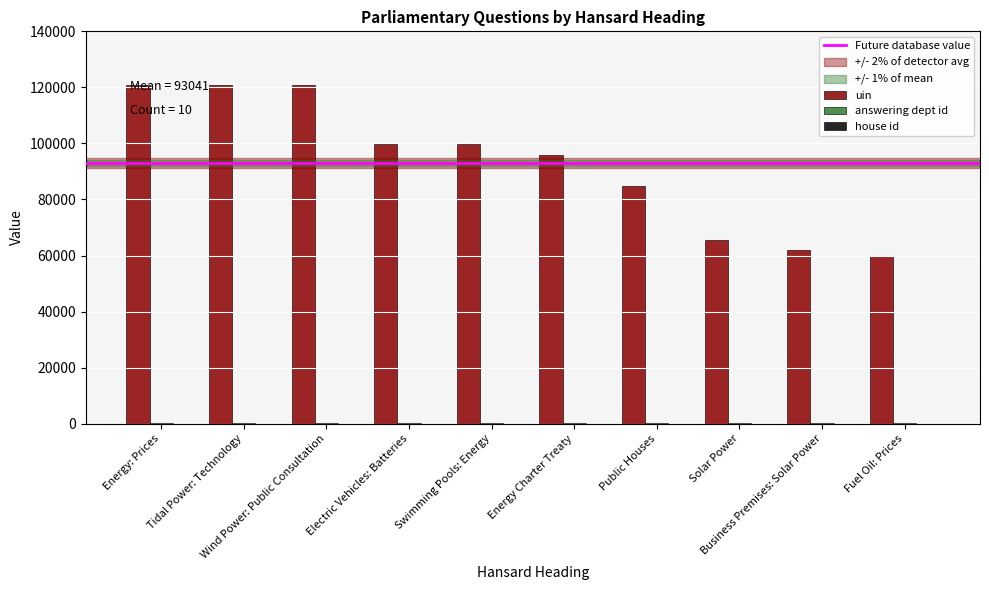

What is the total value across all series at Fuel Oil: Prices?

59908